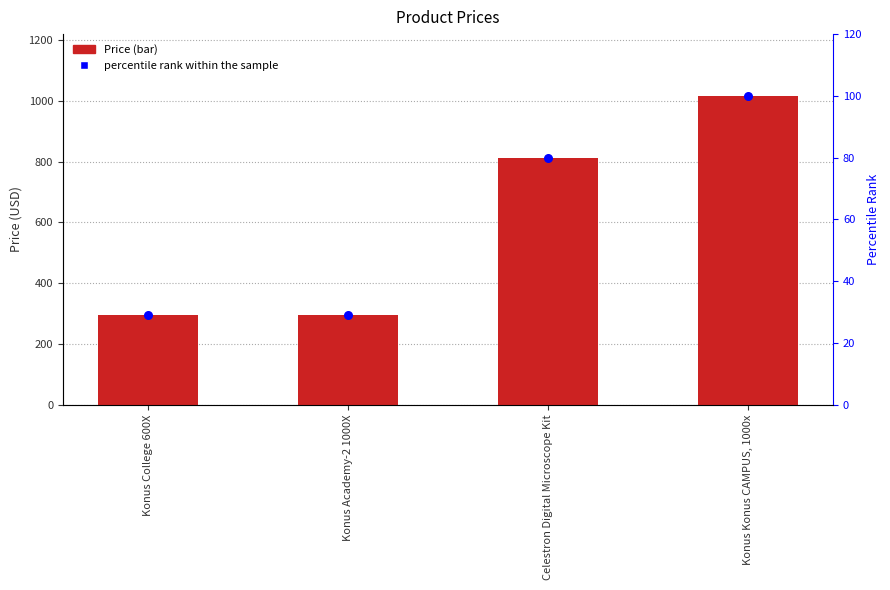

Which series has the widest spread of Y values?

Price